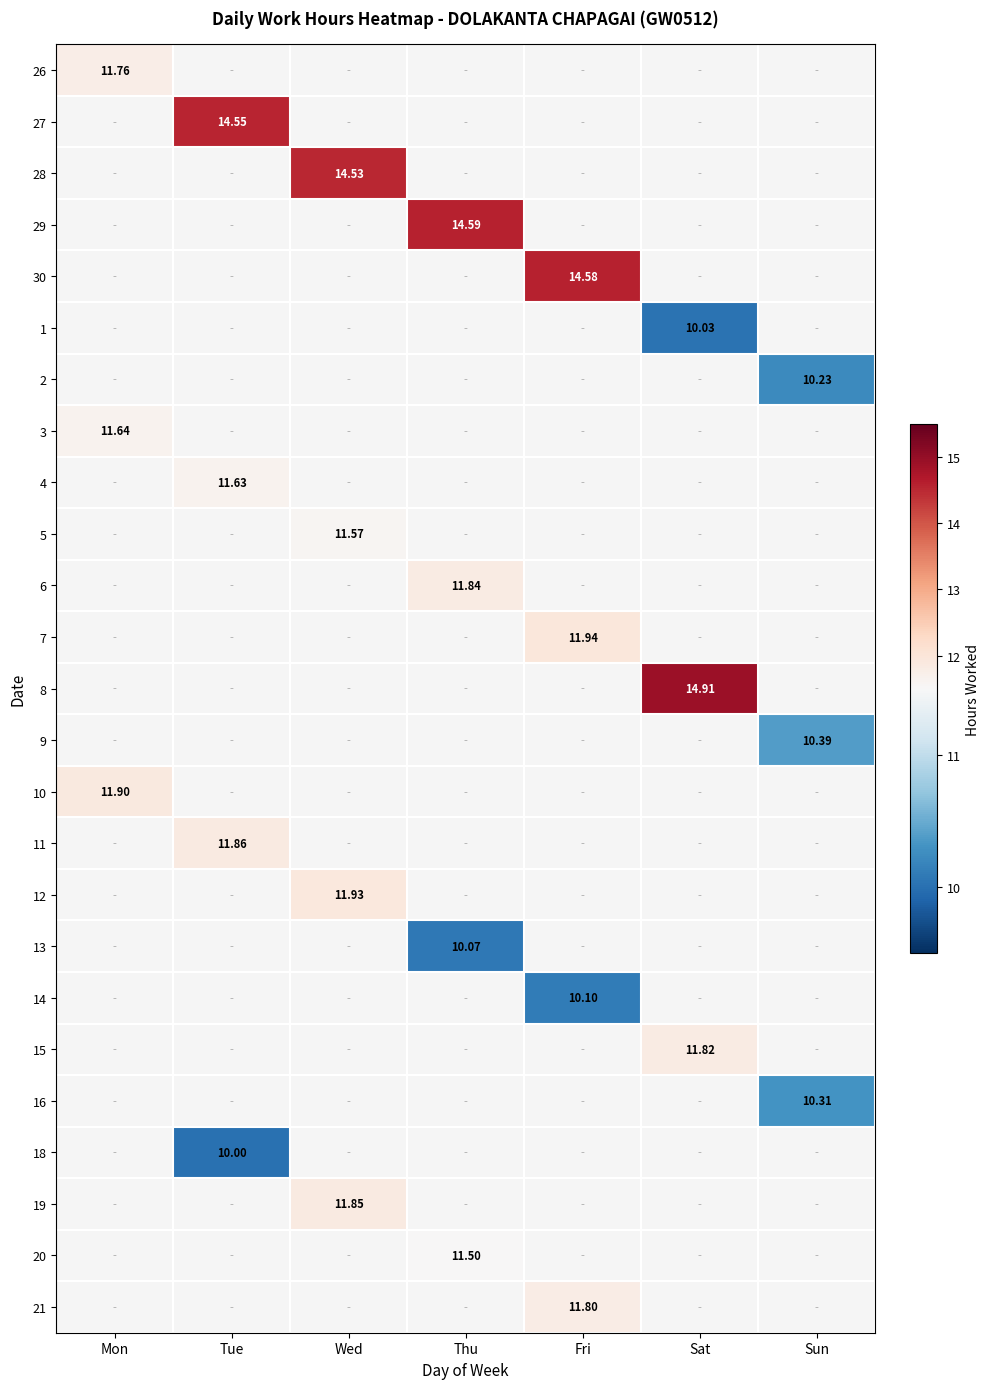

At how many categories does at least one series exceed 11?

6